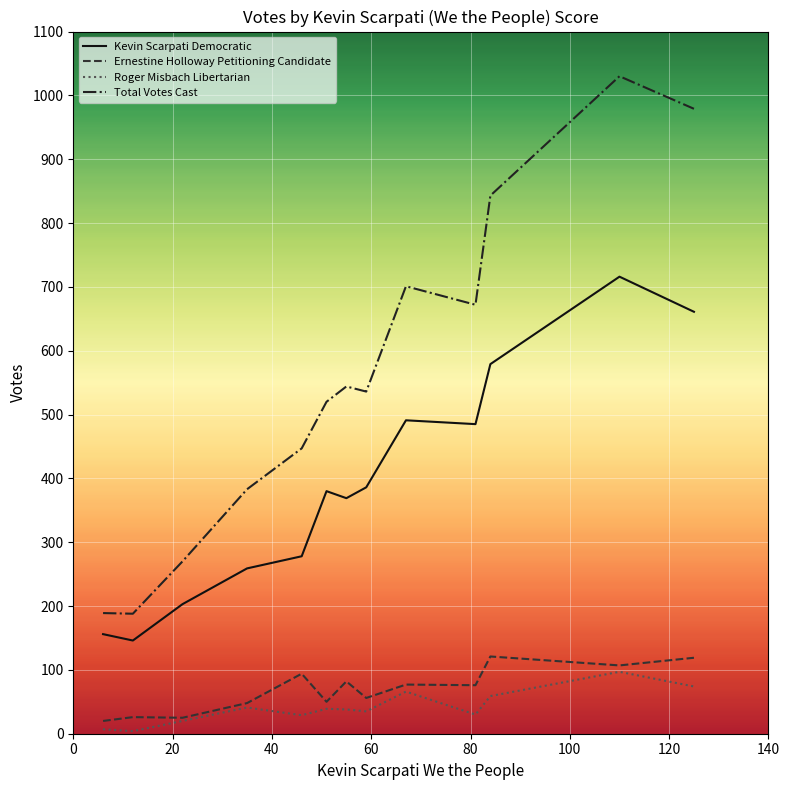

Which series has the largest total across all categories?

Total Votes Cast